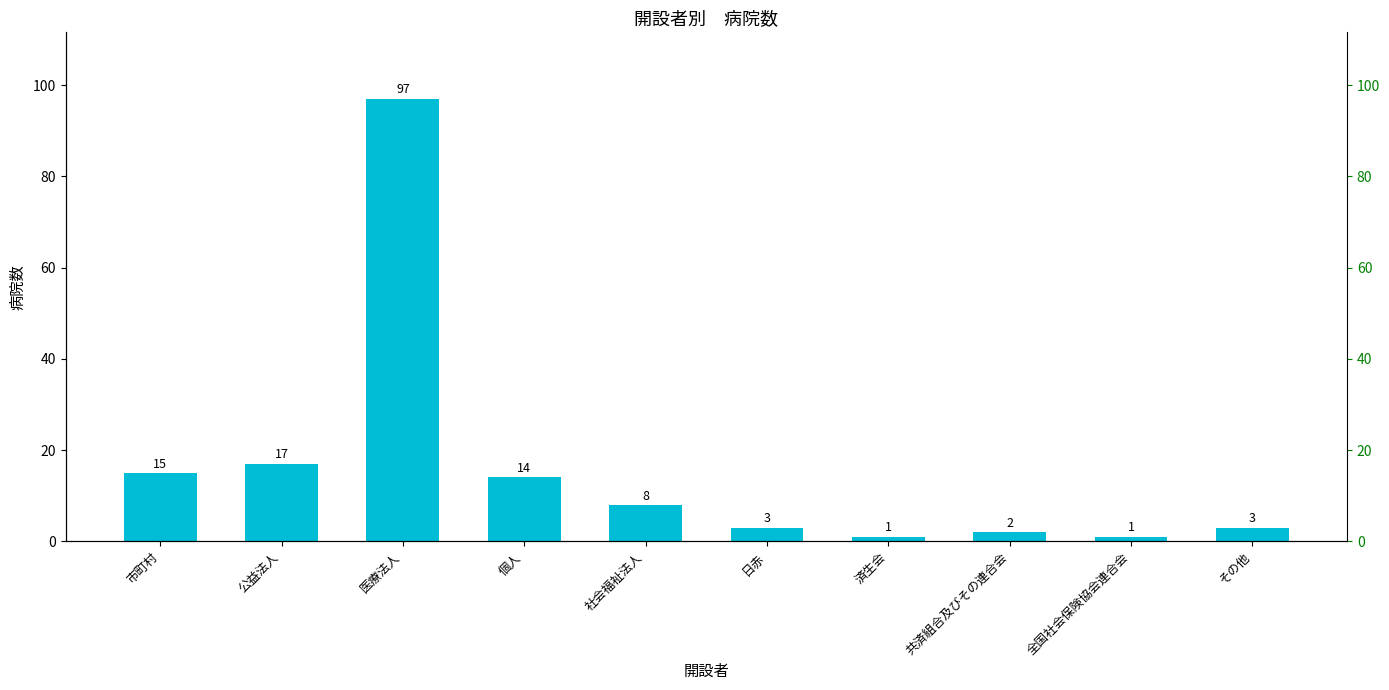

Reading right to left, transcribe all the data shown in this chart.

3	1	2	1	3	8	14	97	17	15